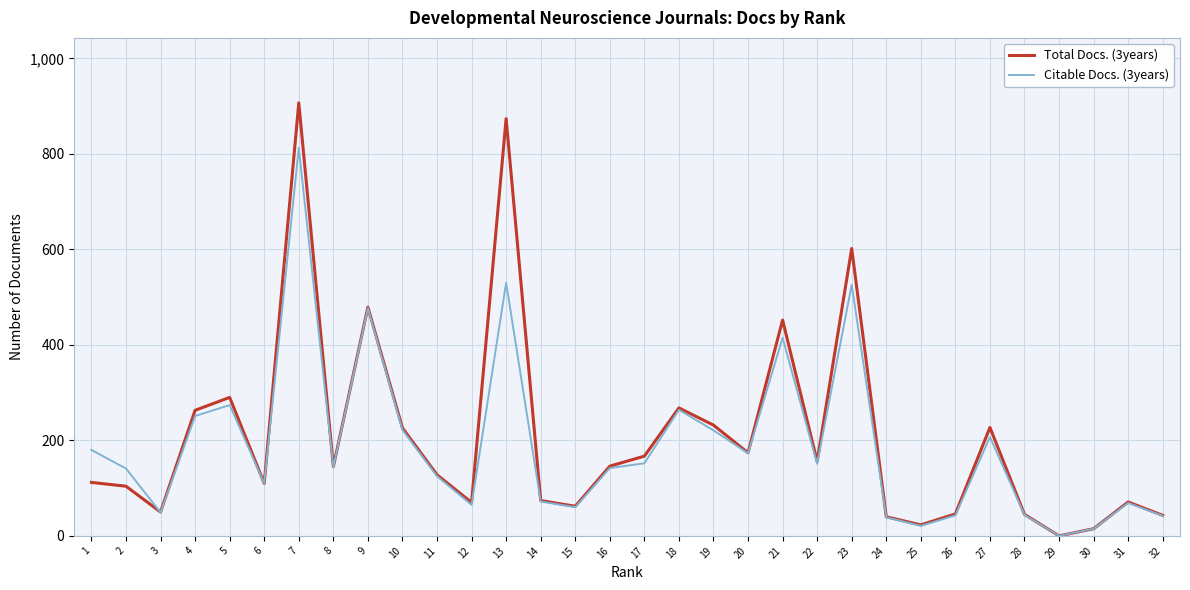

Which category has the lowest value across all series?

29